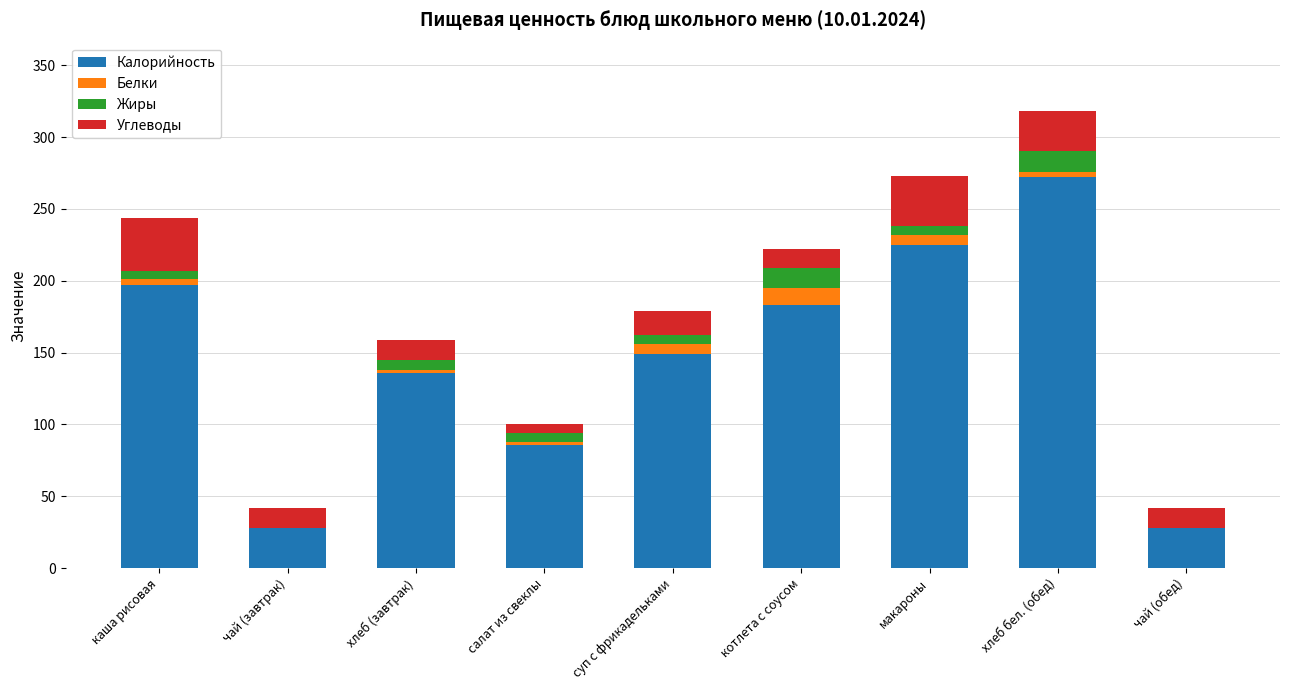

What is the maximum value for Калорийность?

272